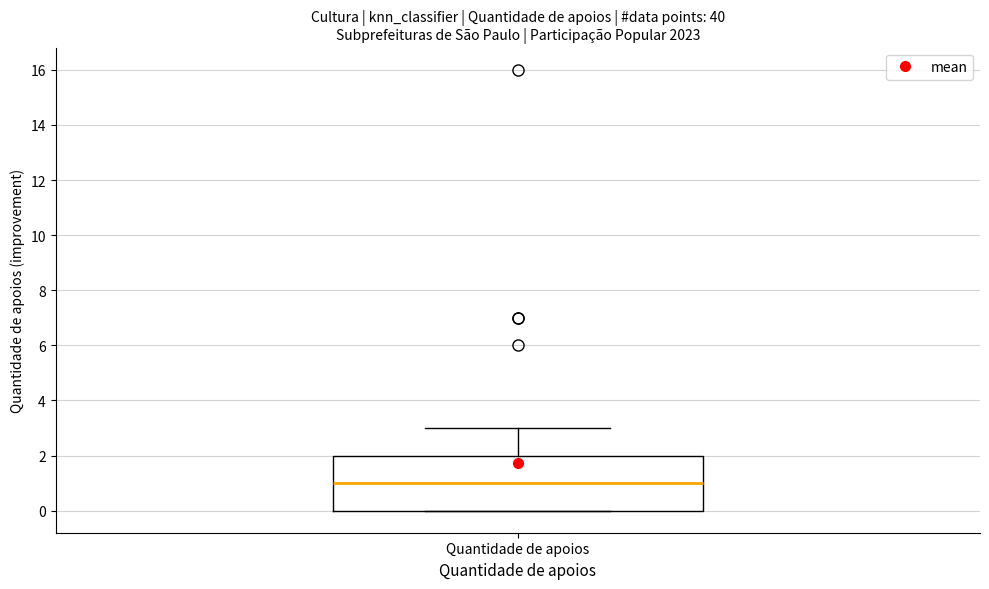

Where does the upper whisker of the box for Quantidade de apoios end on the y-axis? The values are not printed on the chart, so give them approximately, as read against the axis.

3